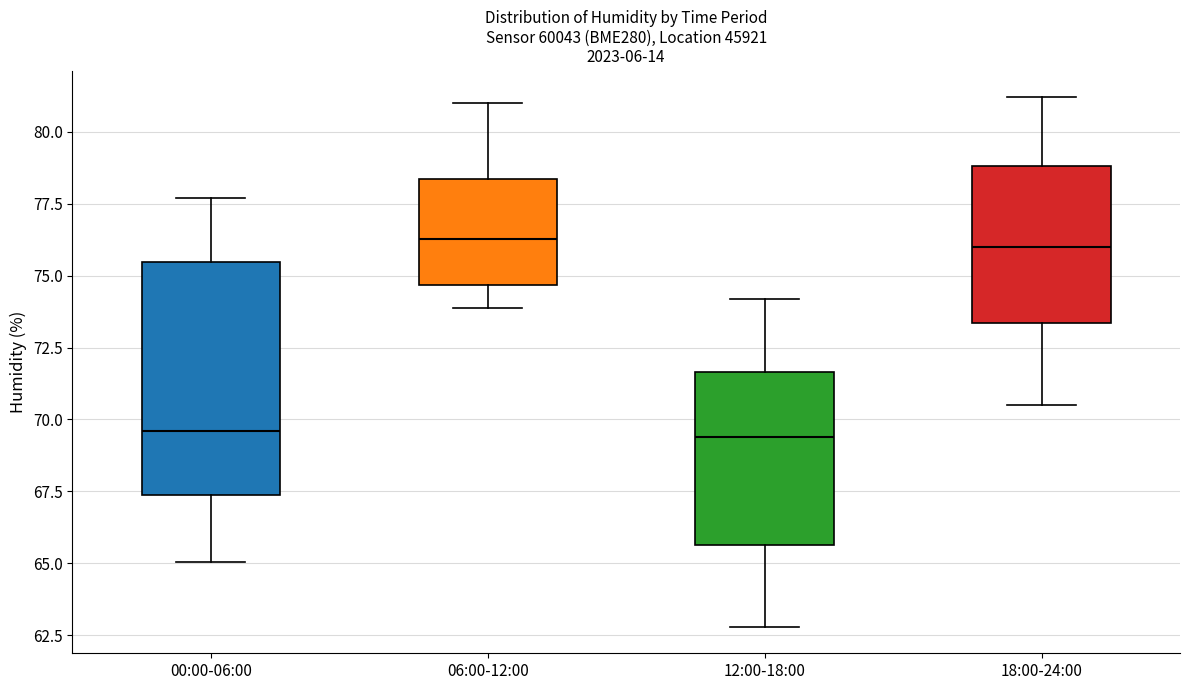

Reading left to right, transcribe this box plot: for each box, give where its median line is, the range the box spans, and where its two whiskers end, as read against the y-axis. The values are not printed on the chart, so give them approximately, as read against the axis.

00:00-06:00: median 69.5, box 67.5 to 75.5, whiskers 65.0 to 77.5
06:00-12:00: median 76.5, box 74.5 to 78.5, whiskers 74.0 to 81.0
12:00-18:00: median 69.5, box 65.5 to 71.5, whiskers 63.0 to 74.0
18:00-24:00: median 76.0, box 73.5 to 79.0, whiskers 70.5 to 81.0